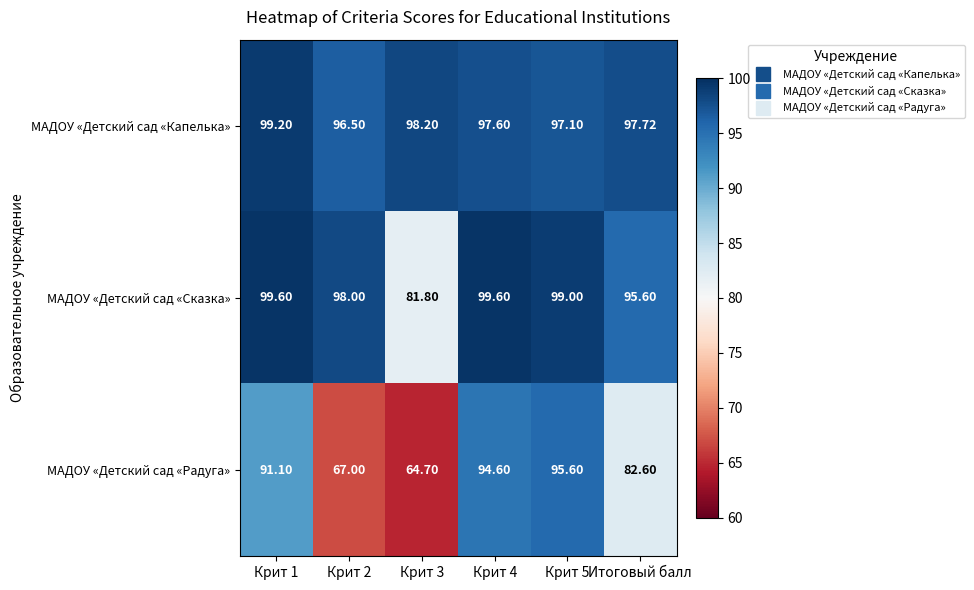

At Крит 1, list the series in order from smallest to largest.

МАДОУ «Детский сад «Радуга», МАДОУ «Детский сад «Капелька», МАДОУ «Детский сад «Сказка»